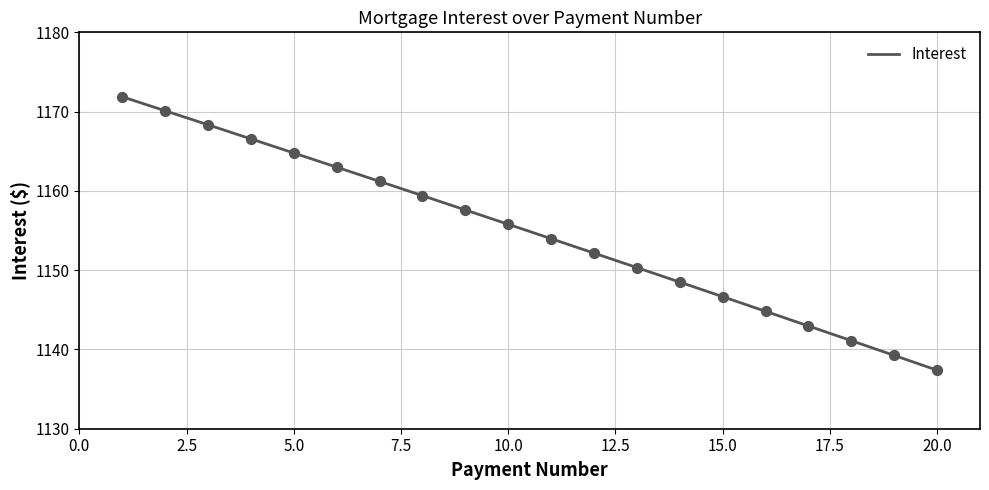

What is the difference between the maximum and minimum values?

34.5